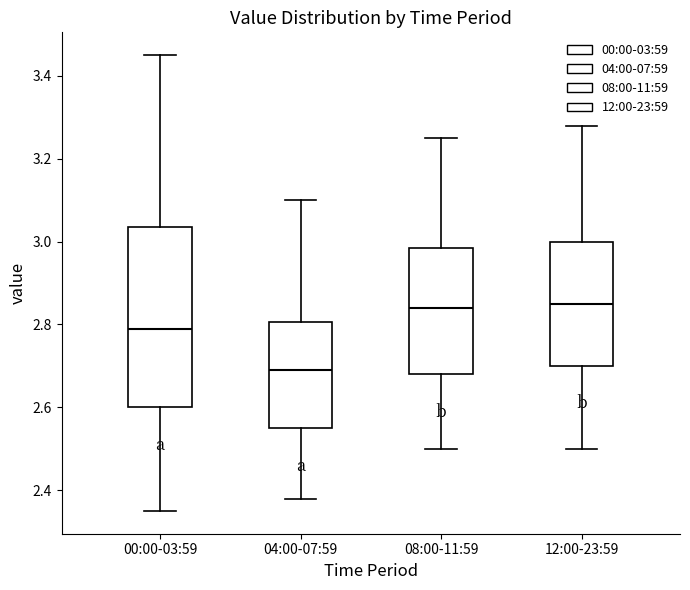

Which box's median line is the lowest?

04:00-07:59